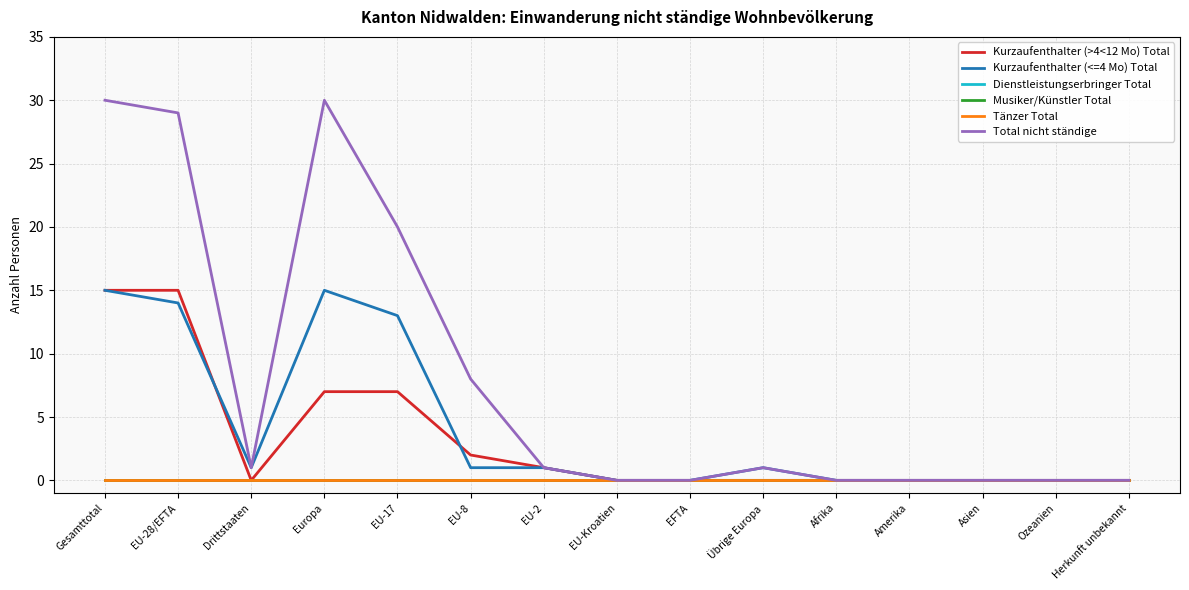

Does the chart have visible grid lines?

Yes